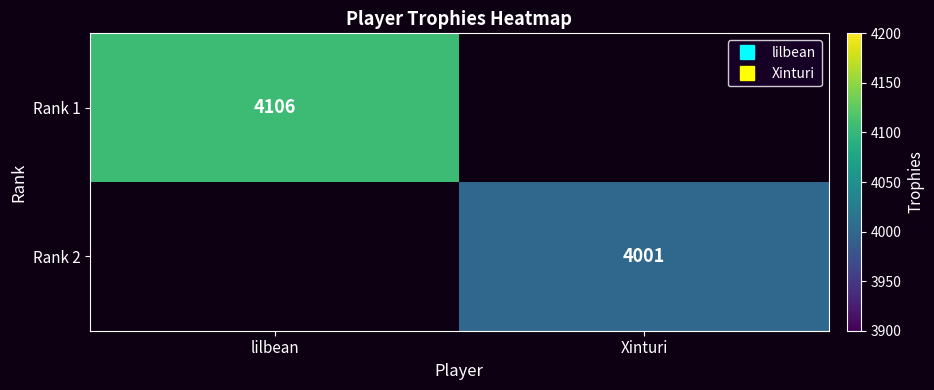

Which series has the largest range (max minus min)?

Rank 1